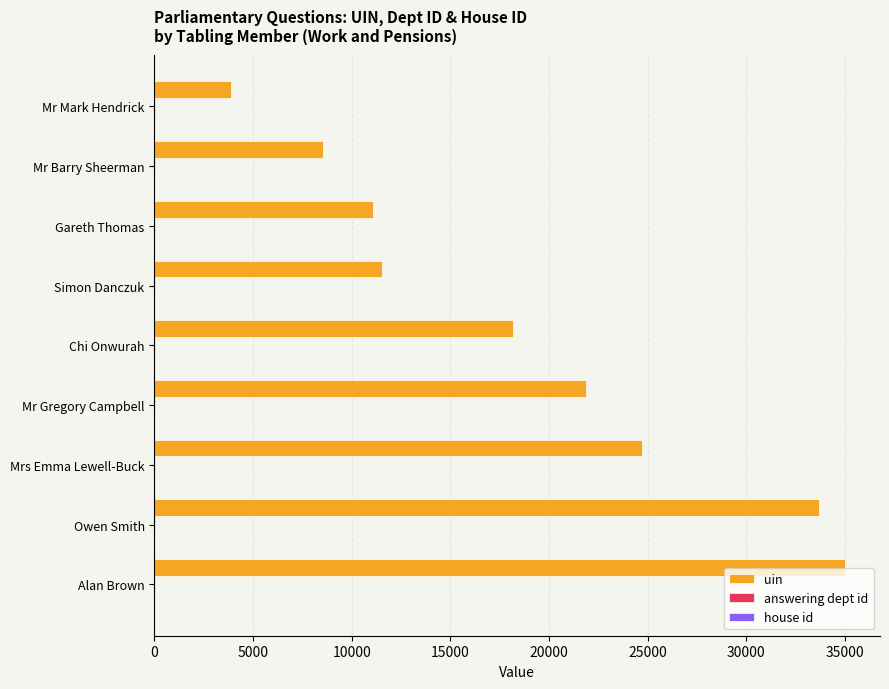

The value of uin at Alan Brown is 21425. True or false?

False